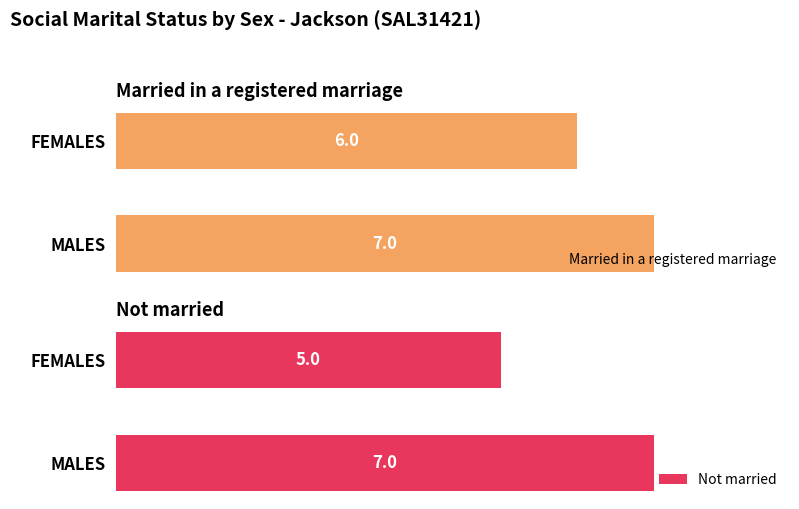

What is the lowest value of the Not married series?

5